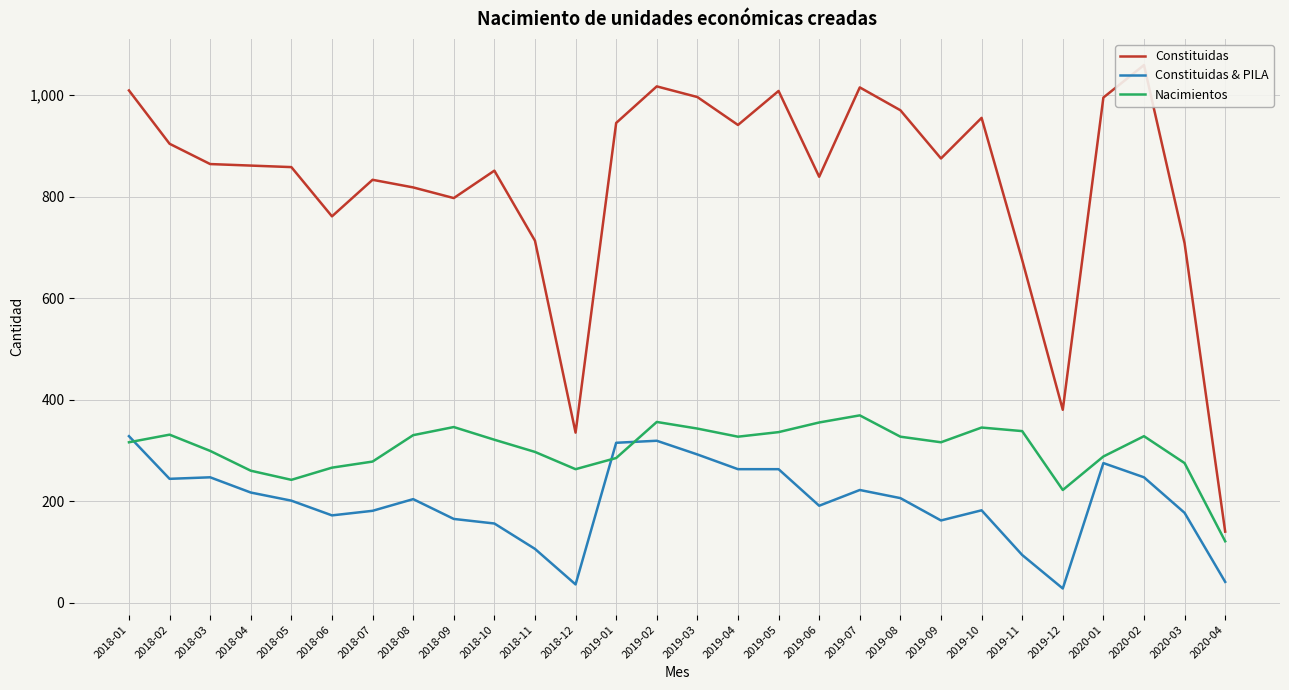

Where is Constituidas nearest to the value 599?

2019-11